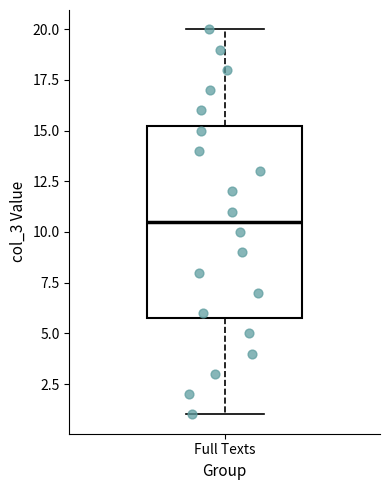

Read this box plot against the y-axis: the position of the median line, the range covered by the box, and the ends of both whiskers. The values are not printed on the chart, so give them approximately, as read against the axis.

median 10.5, box 6.0 to 15.5, whiskers 1.0 to 20.0